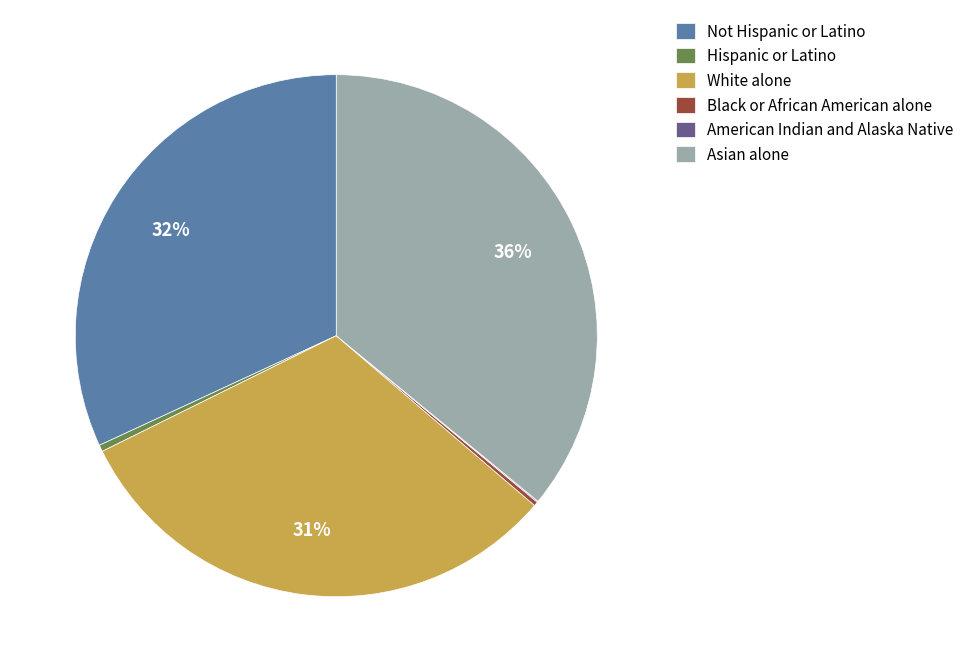

Does any single category account for the majority?

No